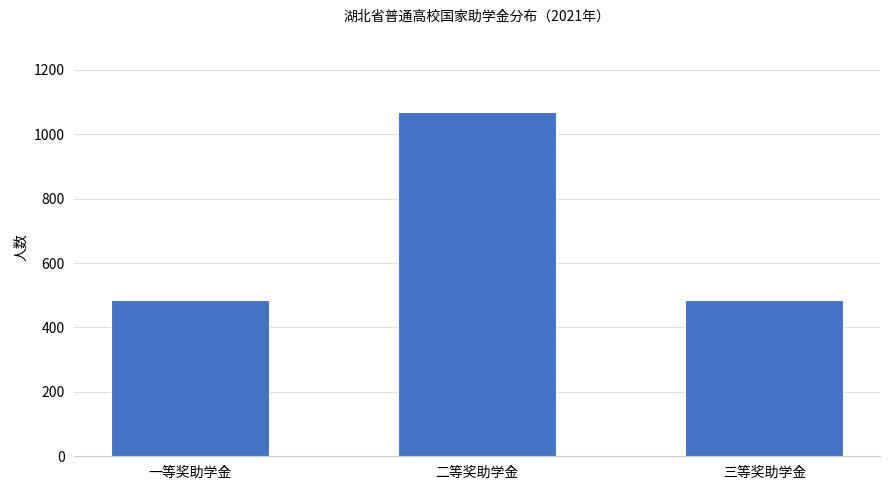

Which category has the highest value across all series?

二等奖助学金